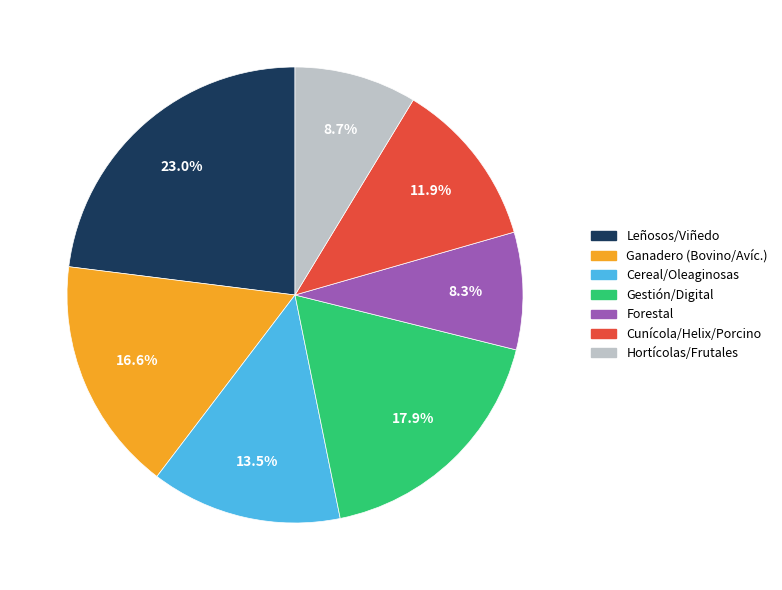

Between Cereal/Oleaginosas and Ganadero (Bovino/Avíc.), which is larger?

Ganadero (Bovino/Avíc.)